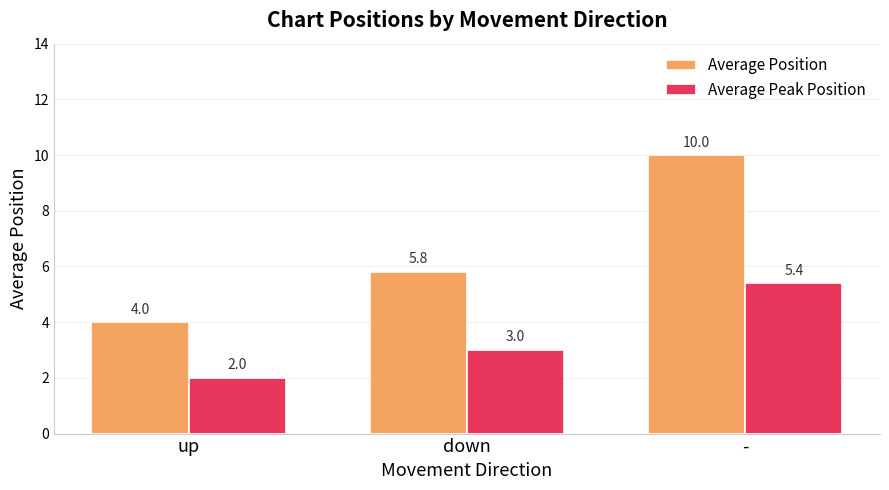

What is the average value of the Average Peak Position series?

3.5